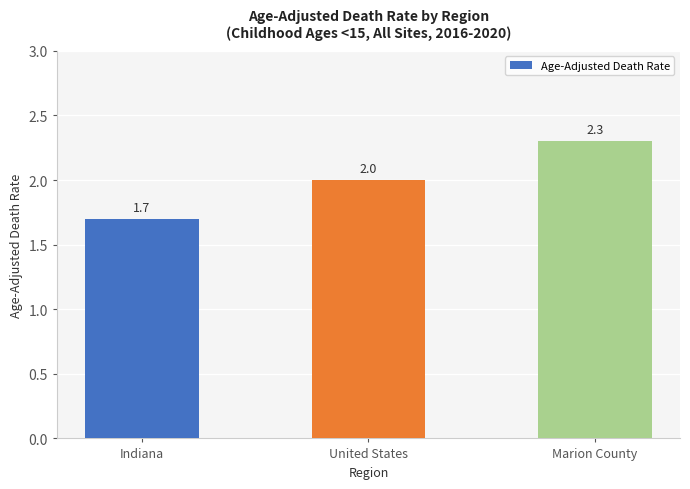

What is the label of the 1st bar from the right?

Marion County